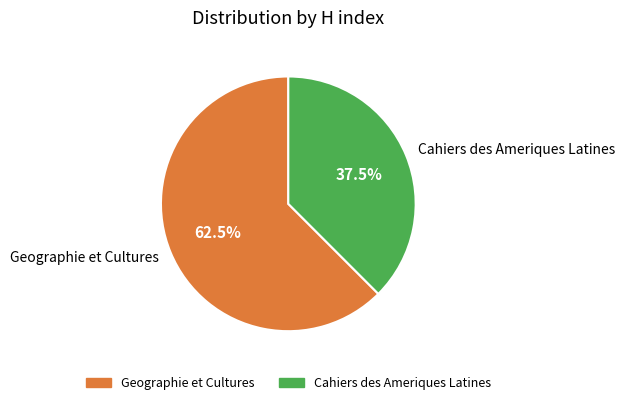

What is the largest slice in the pie chart?

Geographie et Cultures